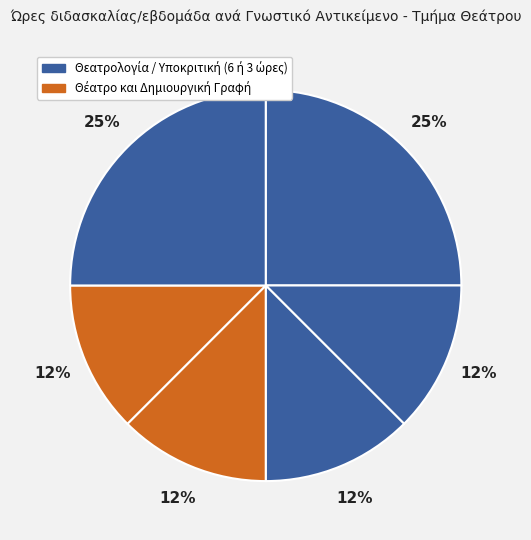

Count the number of slices in the pie.

6